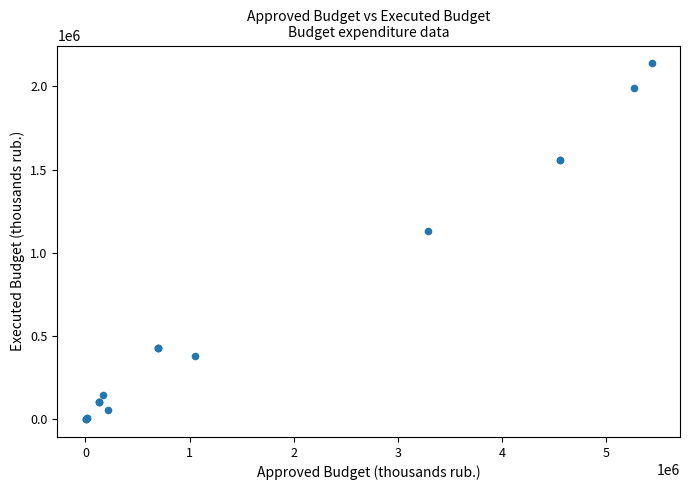

What Y value in the scatter plot is closest to 1069047?

1127986.5